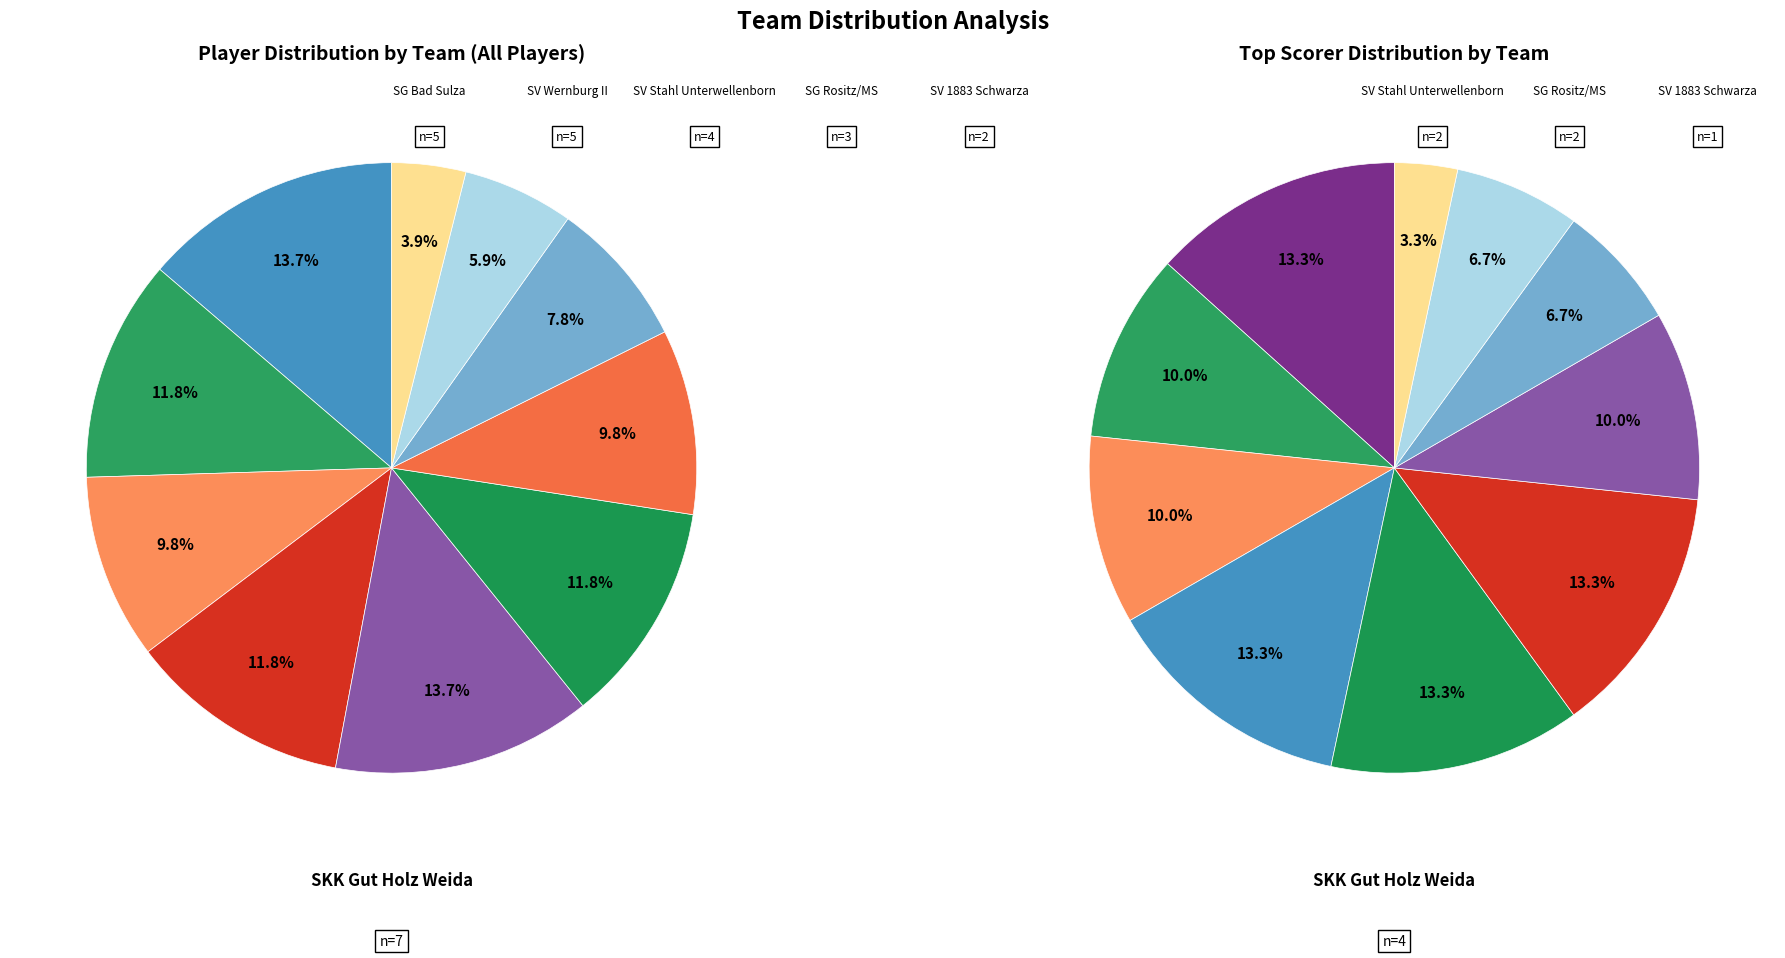

What is the total percentage of SV 1883 Schwarza and SV Wernburg II?

13.7%